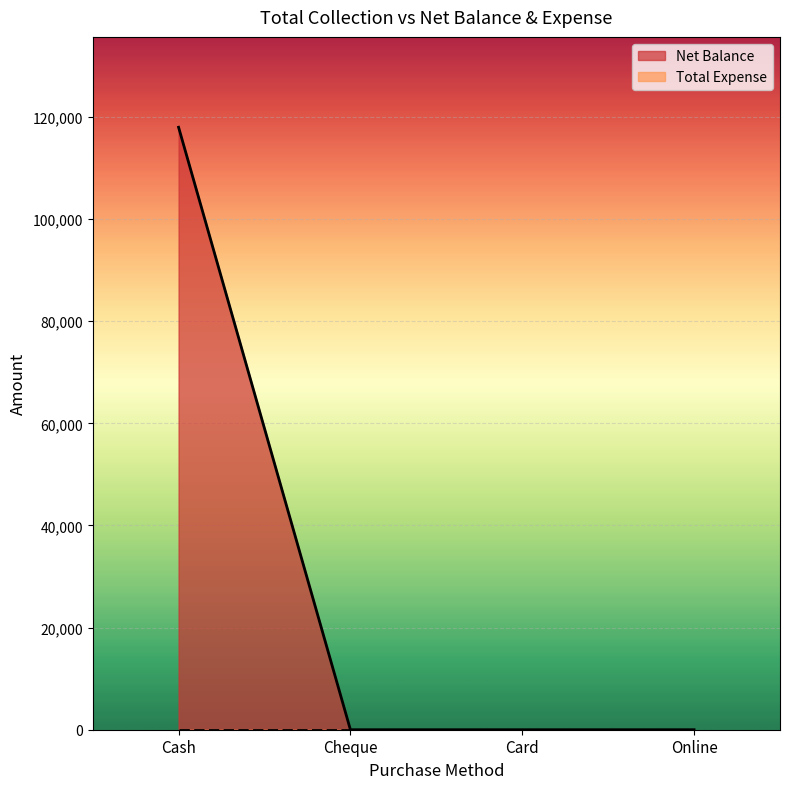

List the labels in order of value, largest first.

Cash, Cheque, Card, Online